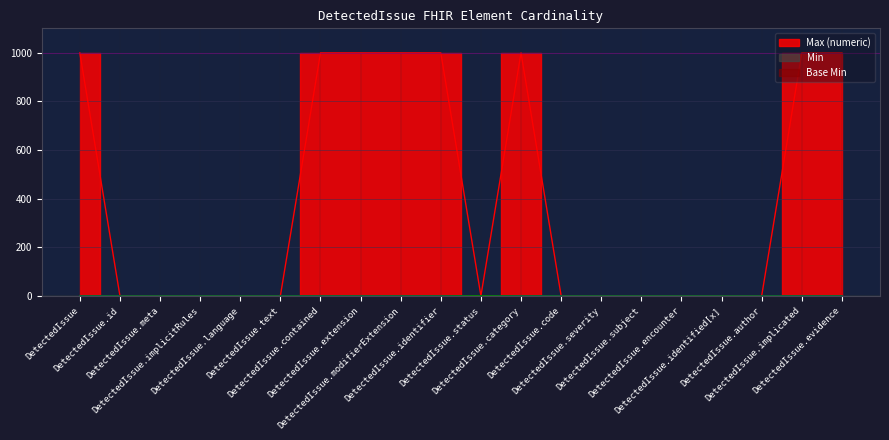

What is the minimum value for Max (numeric)?

1